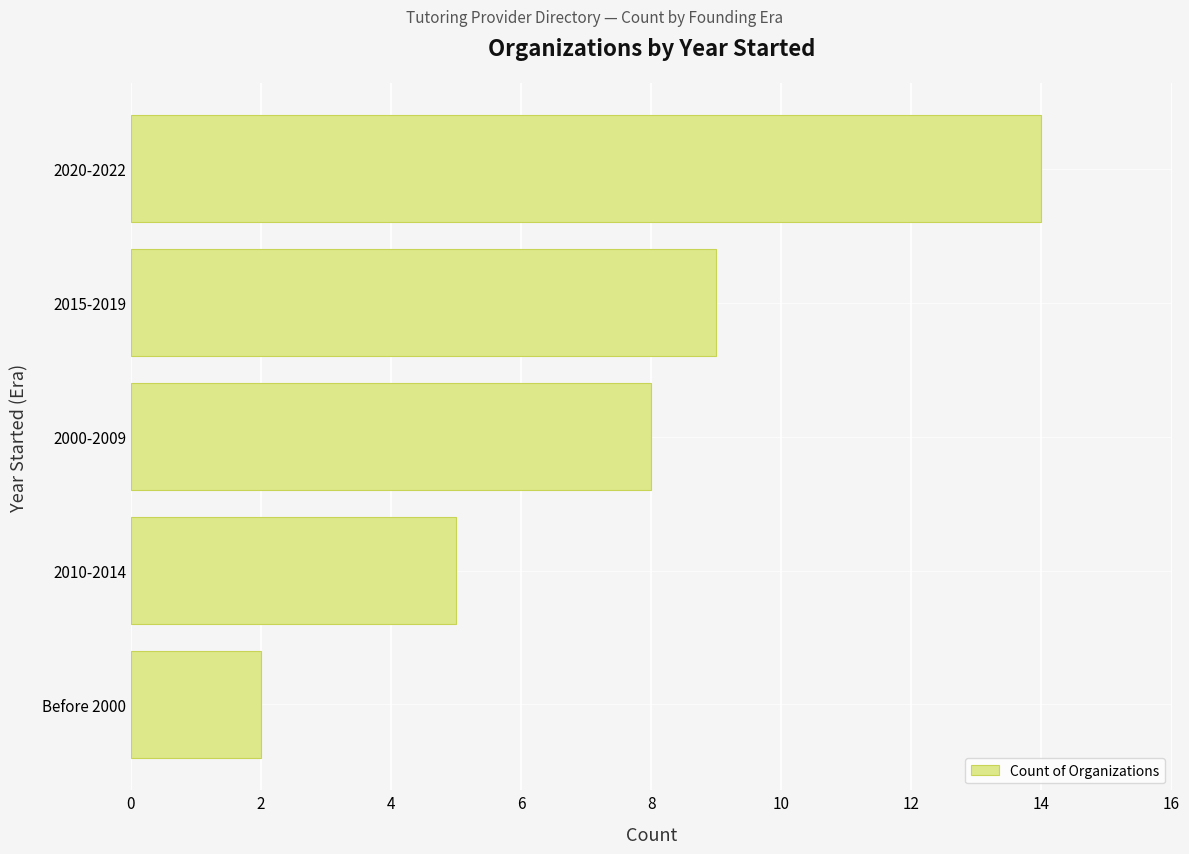

Read the value at 2020-2022.

14